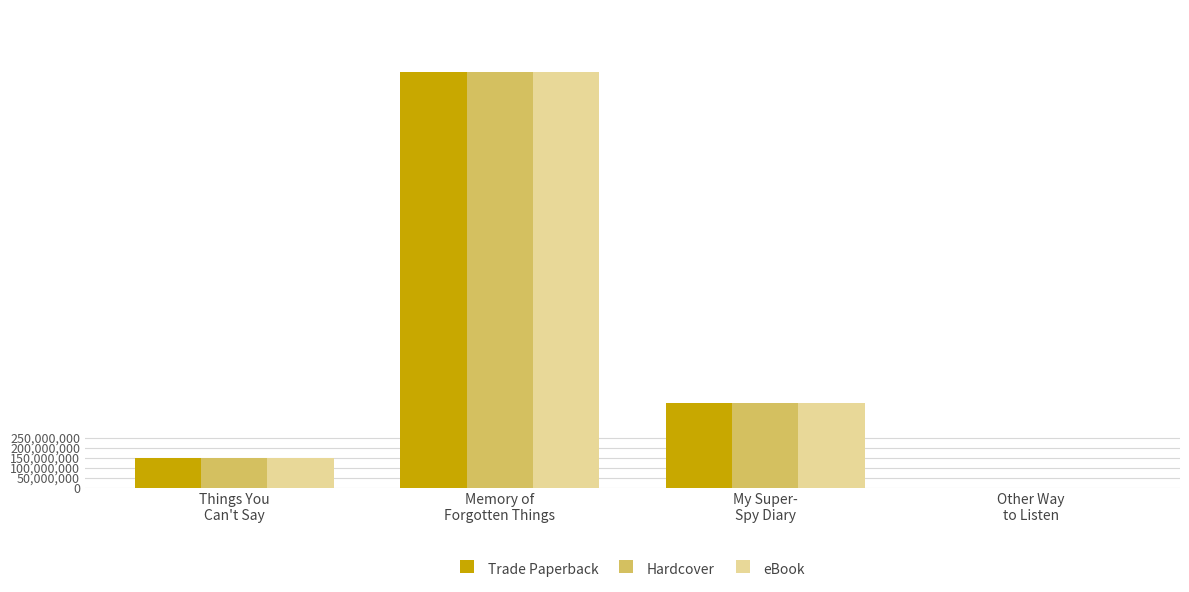

How many groups of bars are there?

4